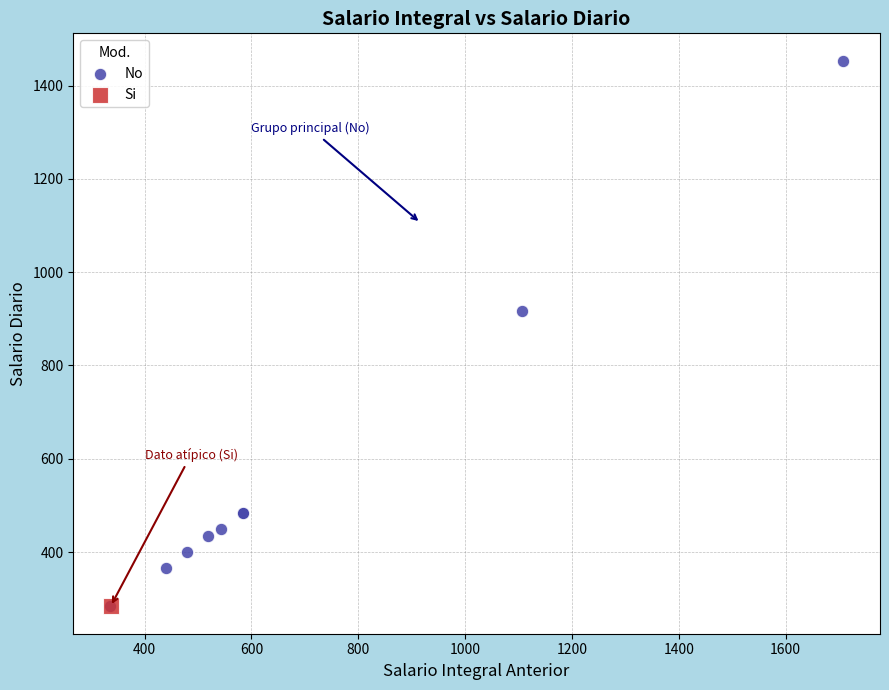

What are all the series names shown in the legend?

No, Si